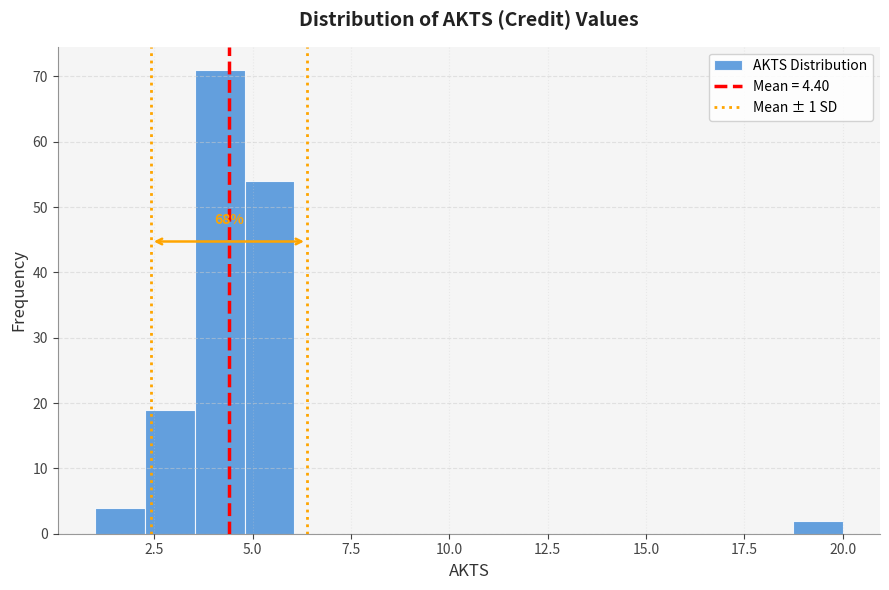

Read against the x-axis, roughly where is the centre of the tallest bar?

4.0